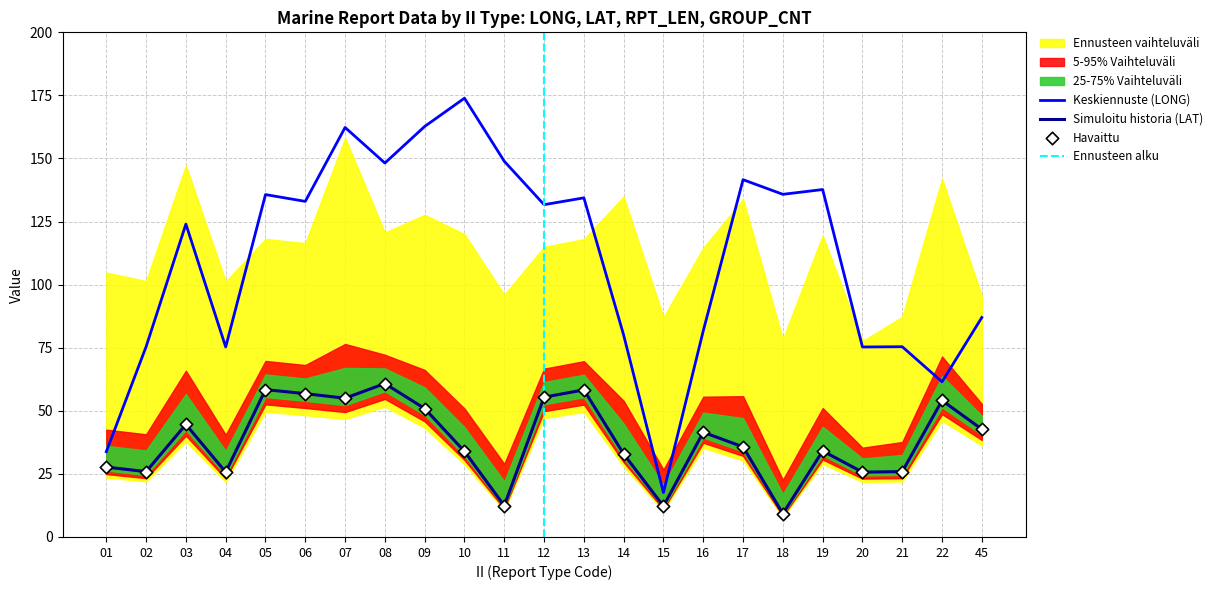

Which series contains the highest Y value?

LONG